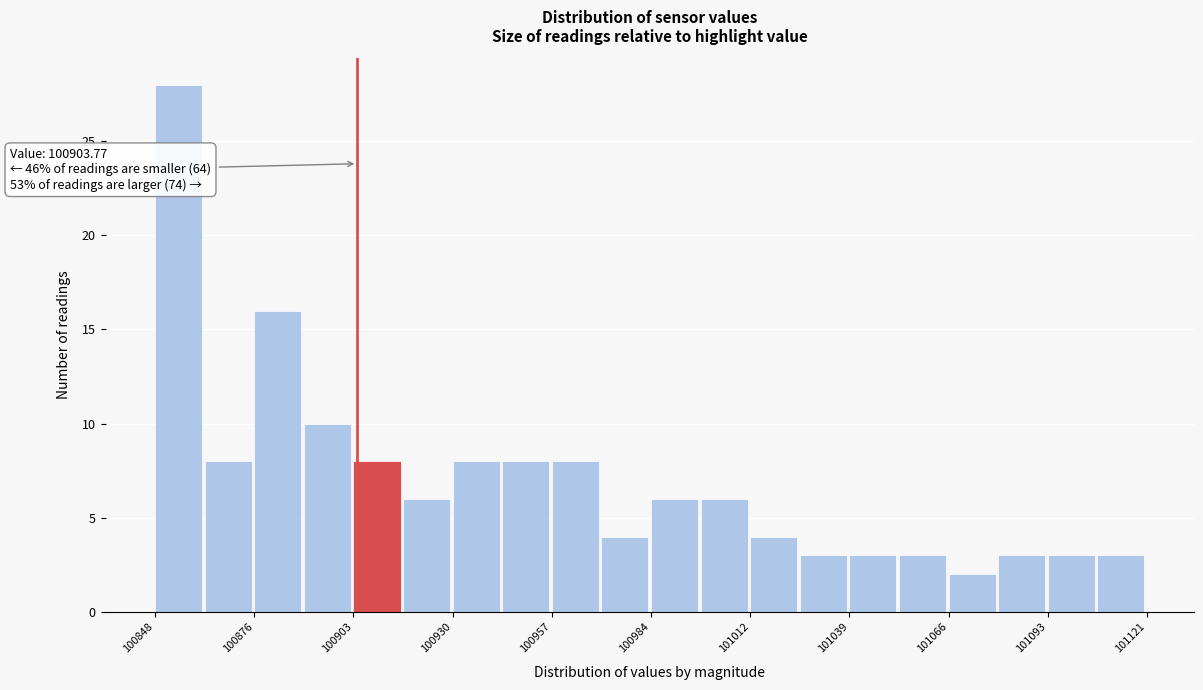

Around what value on the x-axis is the tallest bar? Give the approximate position of its centre, as read against the axis.

100855